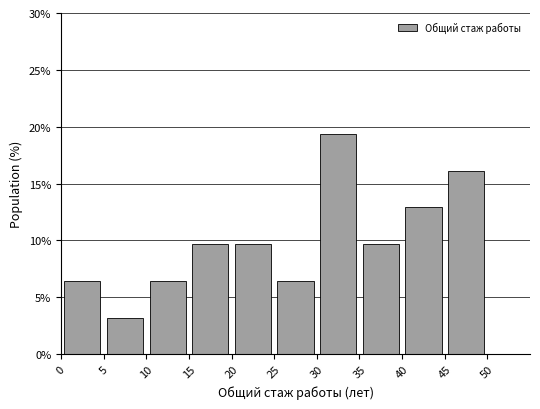

Over which range of the x-axis is the bar tallest?

30 to 35